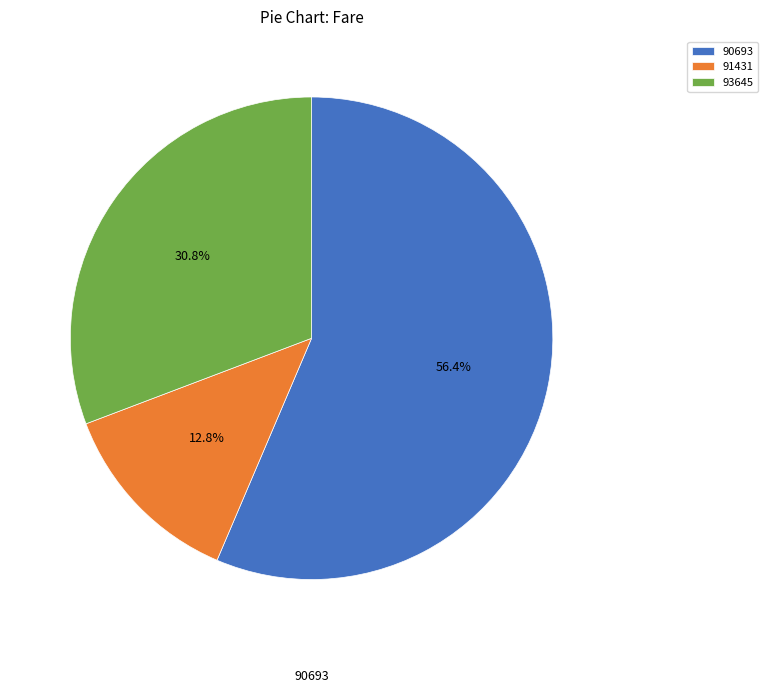

Between 90693 and 93645, which is larger?

90693